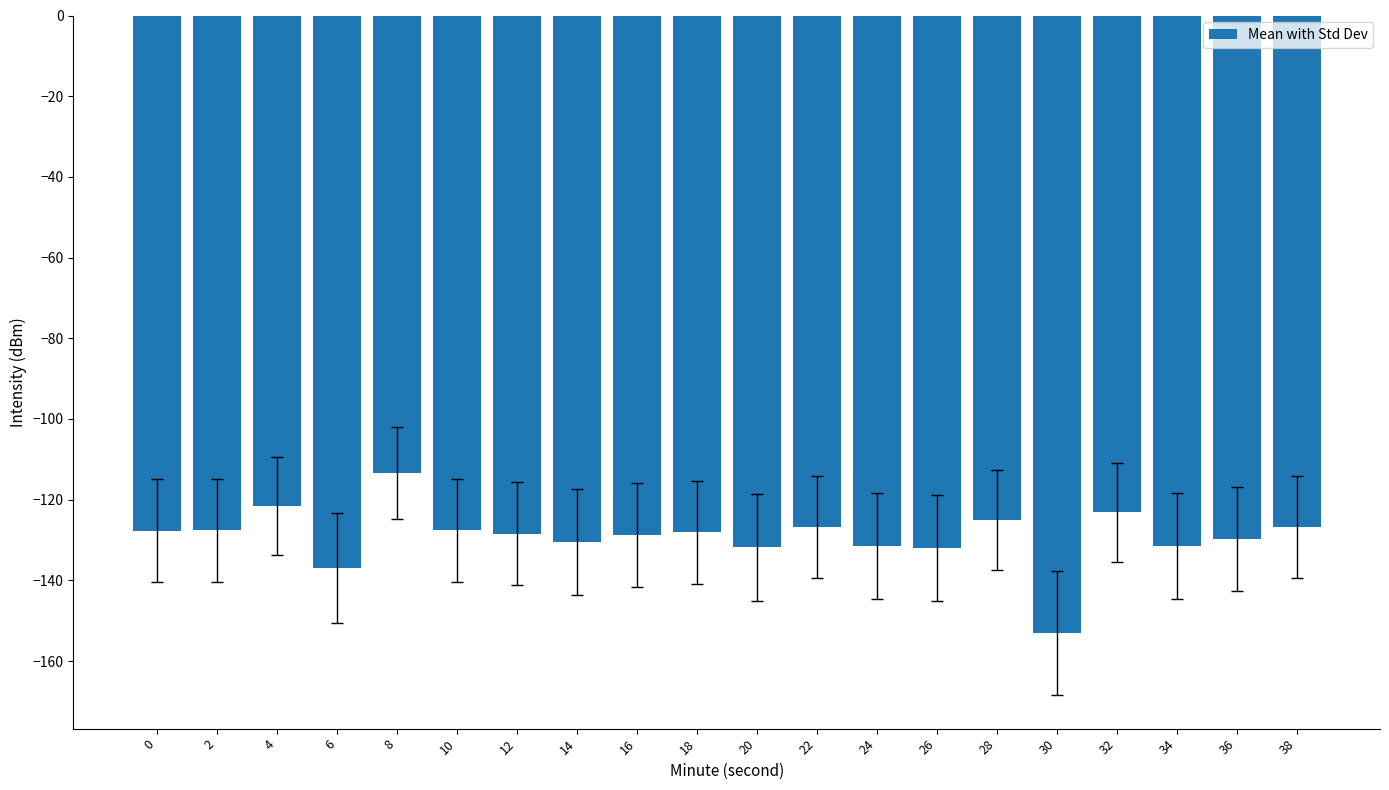

Does the chart contain stacked bars?

No